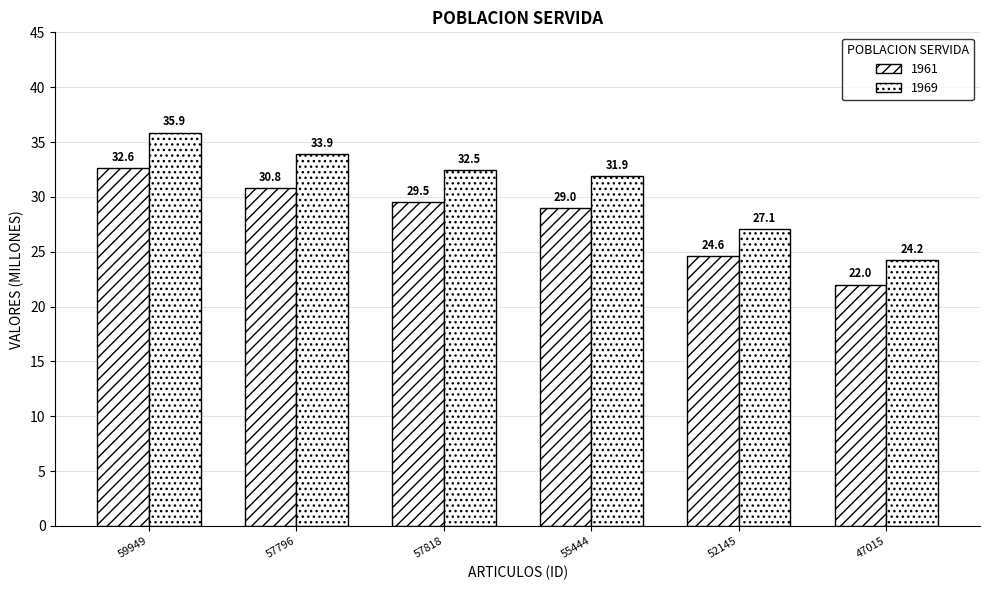

List the series in order of their peak value, lowest first.

1961, 1969